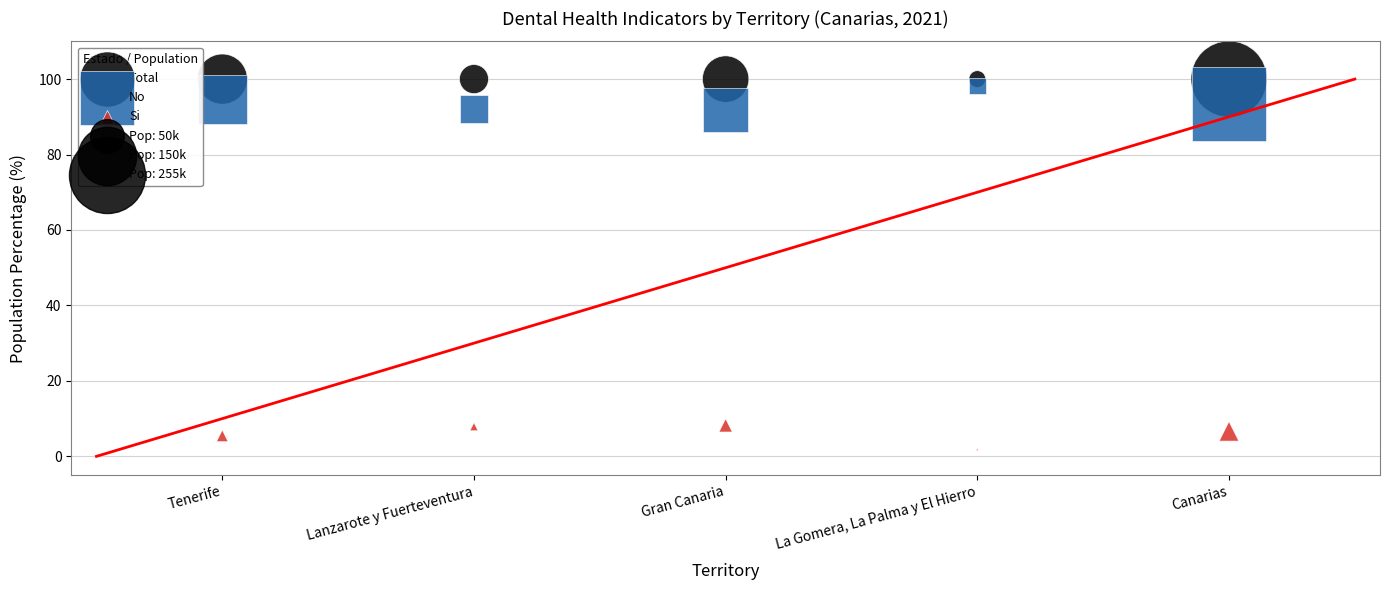

Which series reaches the maximum Y coordinate?

Total